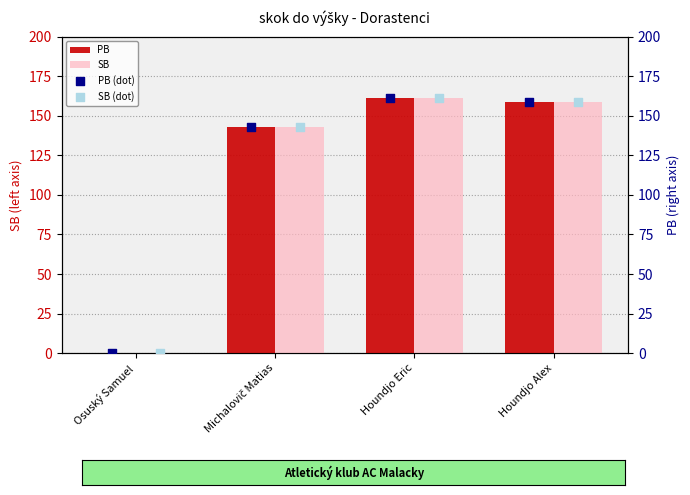

What is the sum of all PB values?

463